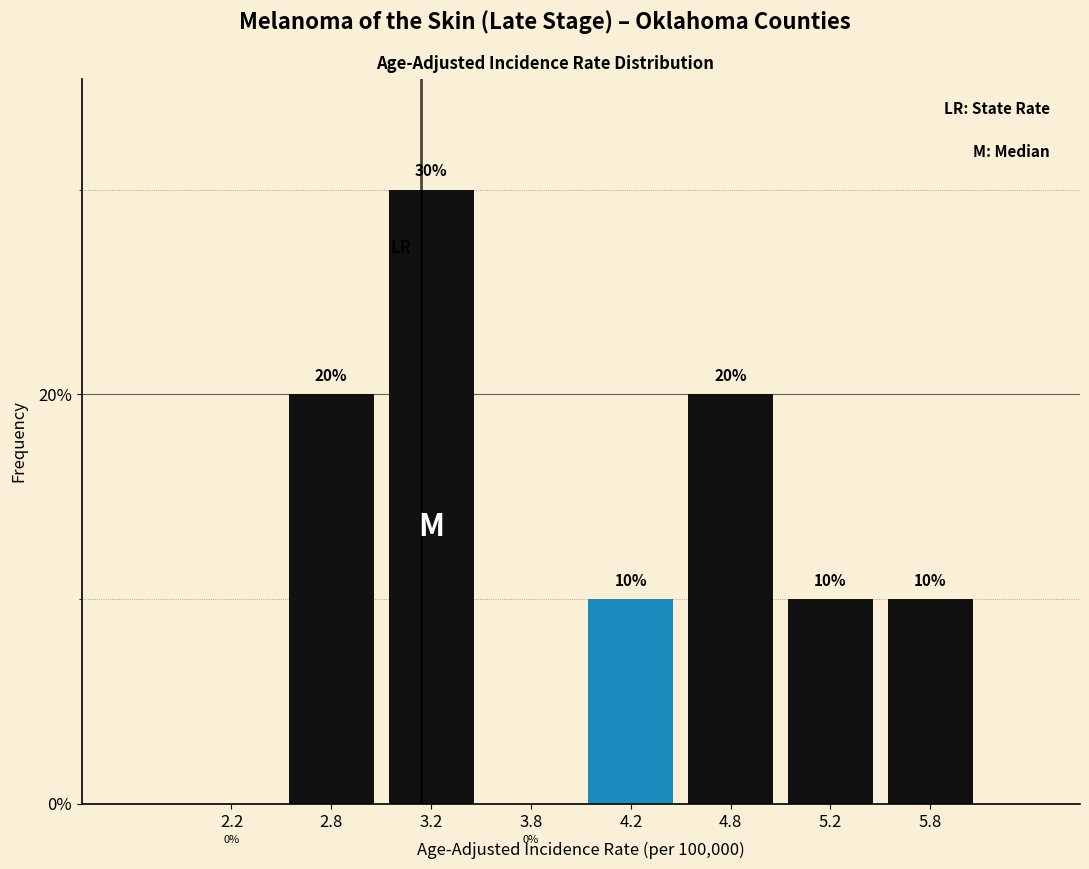

Which range on the x-axis has the tallest bar?

3.0 to 3.5